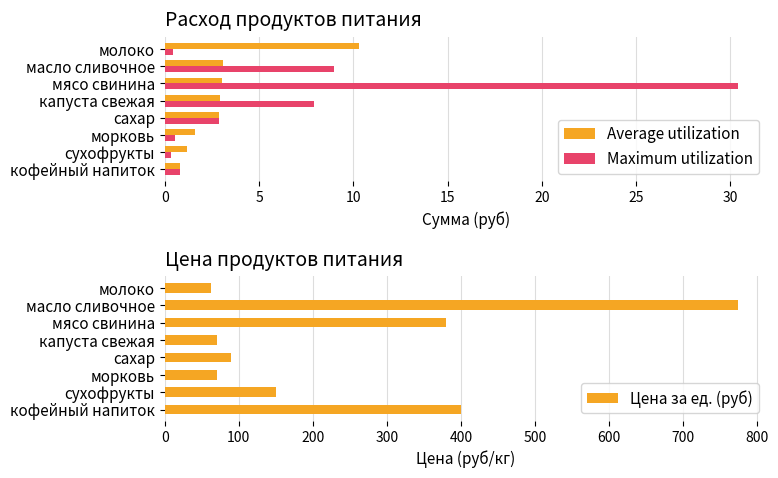

What are all the series names shown in the legend?

Average utilization, Maximum utilization, Цена за ед. (руб)